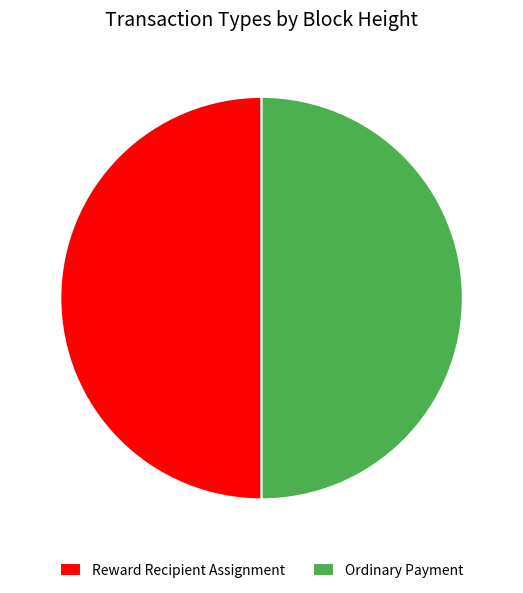

Is it true that Reward Recipient Assignment is 37% of the pie?

False